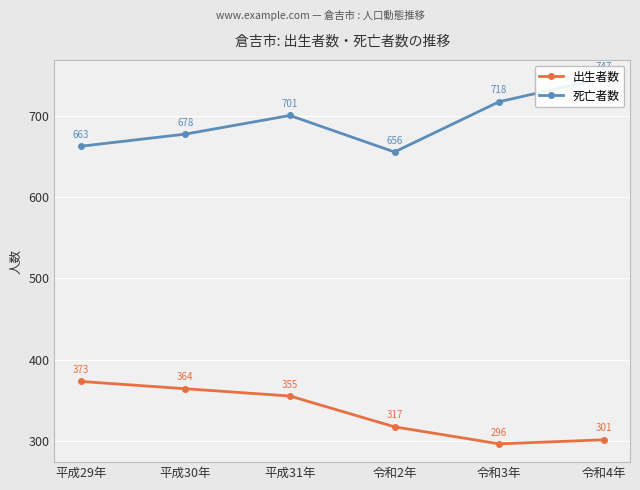

At which category does 出生者数 reach its first local valley?

令和3年